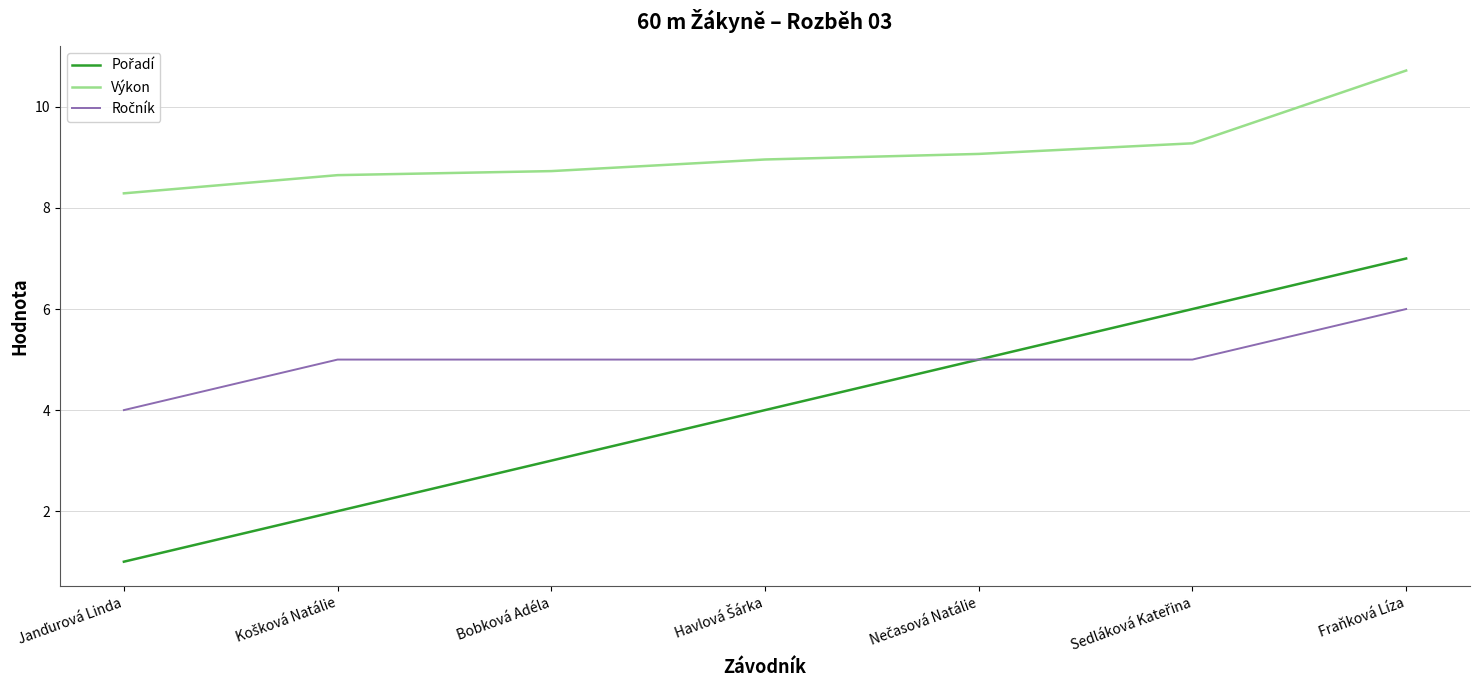

At which category does the chart reach its peak across all series?

Fraňková Líza